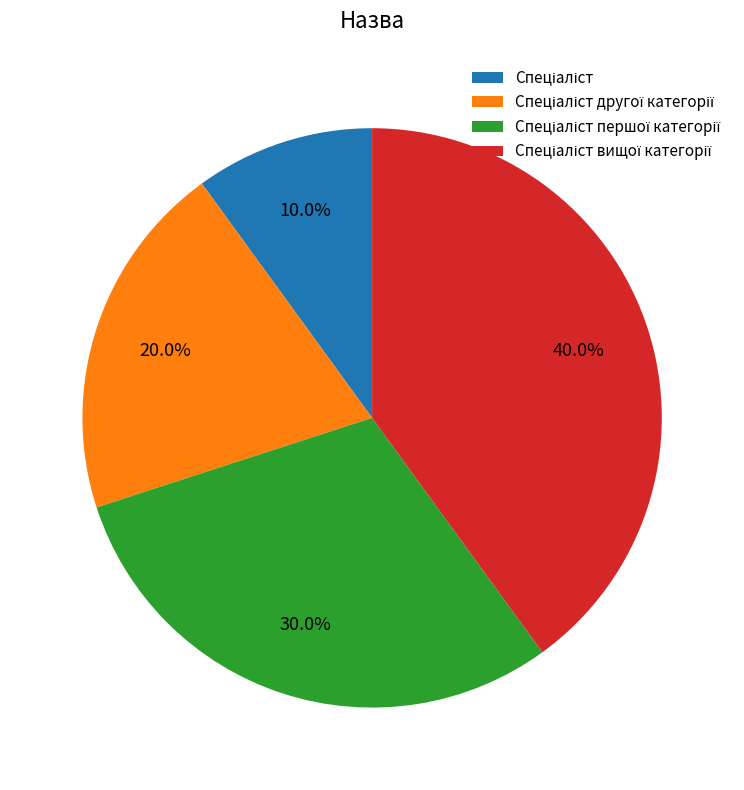

Is there a majority slice in this chart?

No